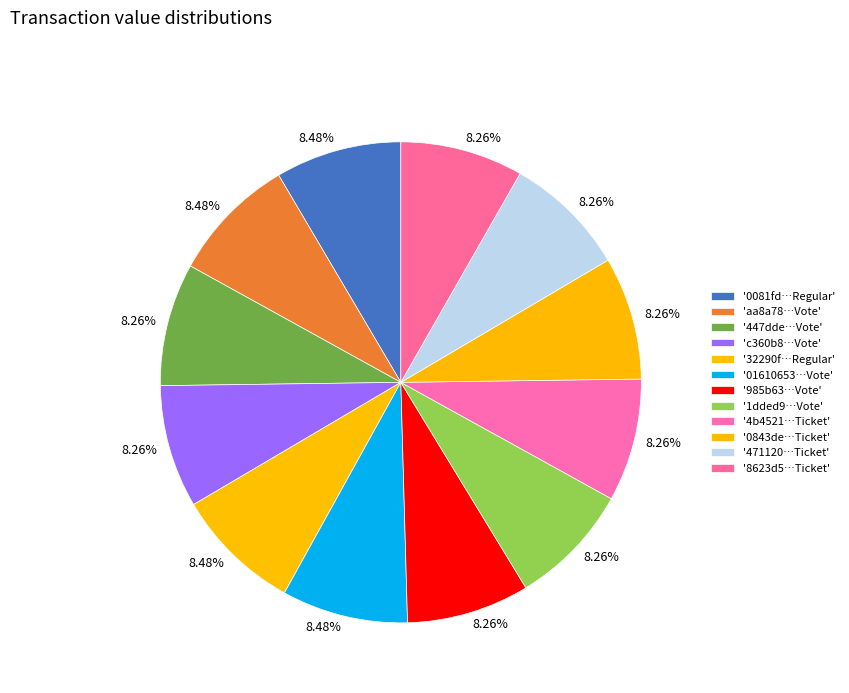

How many slices are in this pie chart?

12